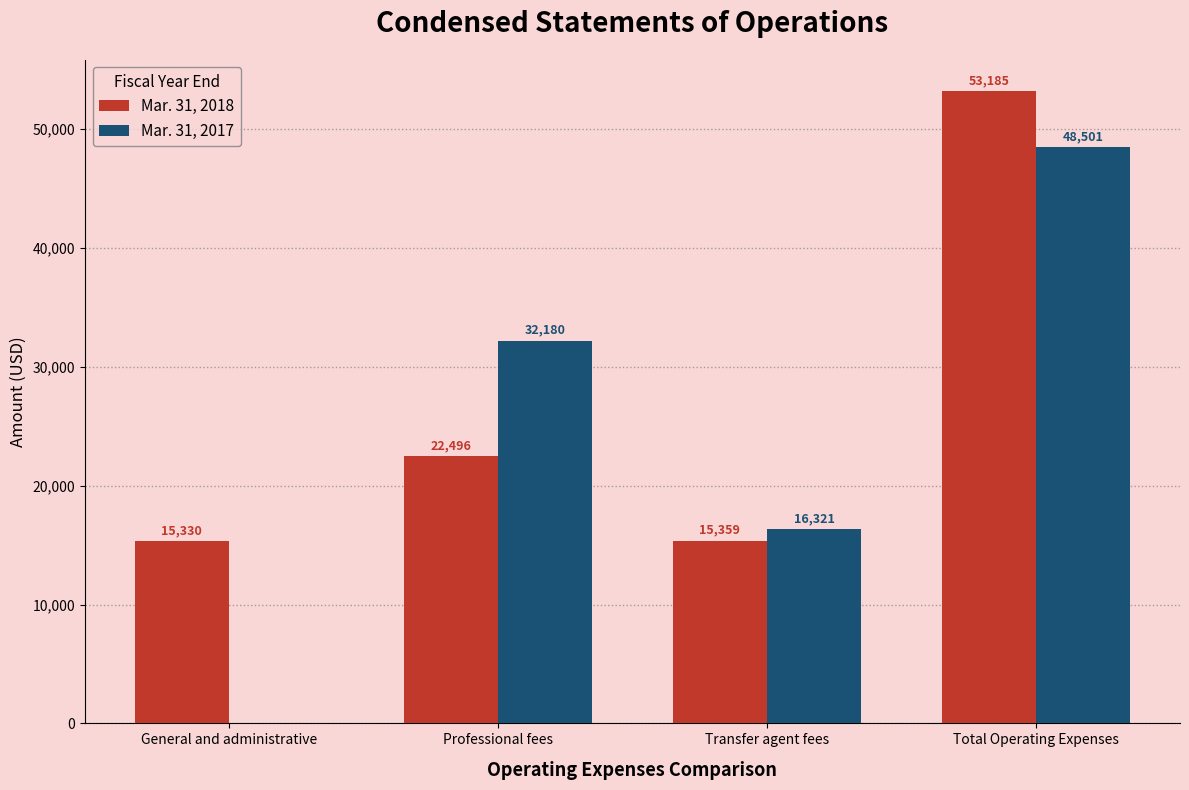

The value of Mar. 31, 2017 at Total Operating Expenses is 48501. True or false?

True